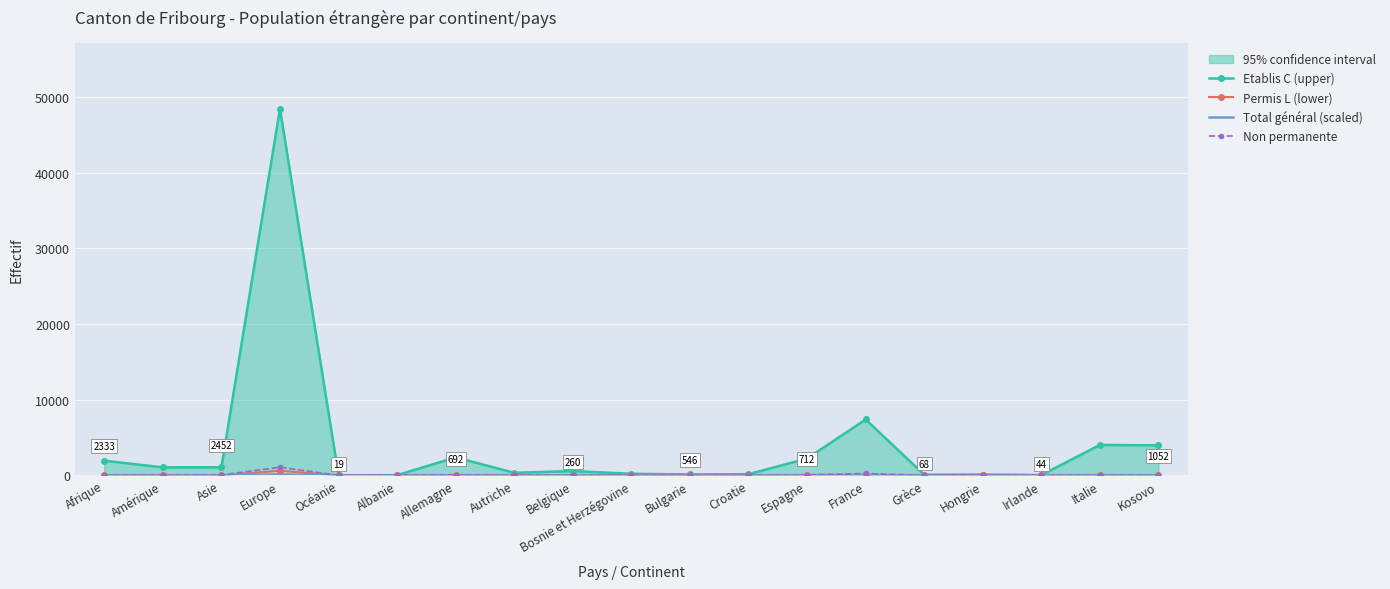

In Non permanente, how many points are lower than both neighbors (excluding endpoints)?

6